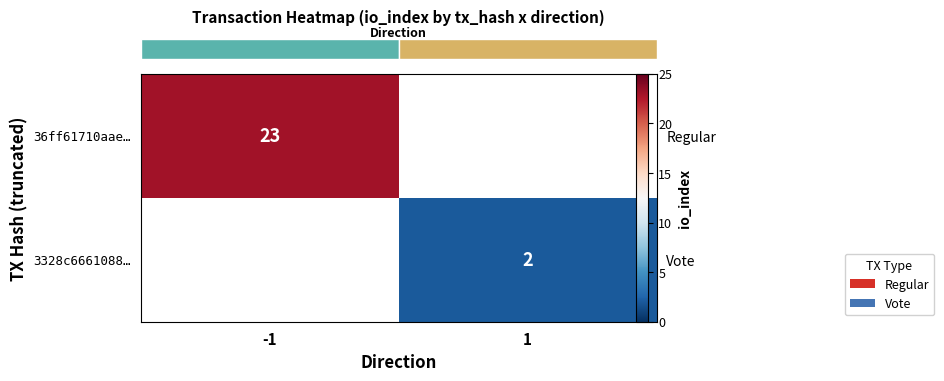

Count the number of categories in the chart.

2